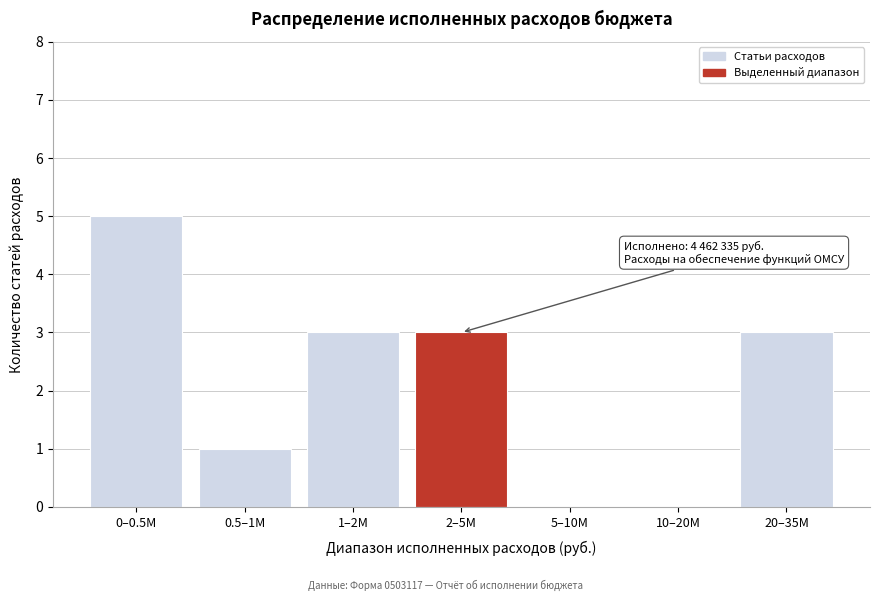

Reading right to left, list all the values displayed in this chart.

20–35M=3	10–20M=0	5–10M=0	2–5M=3	1–2M=3	0.5–1M=1	0–0.5M=5